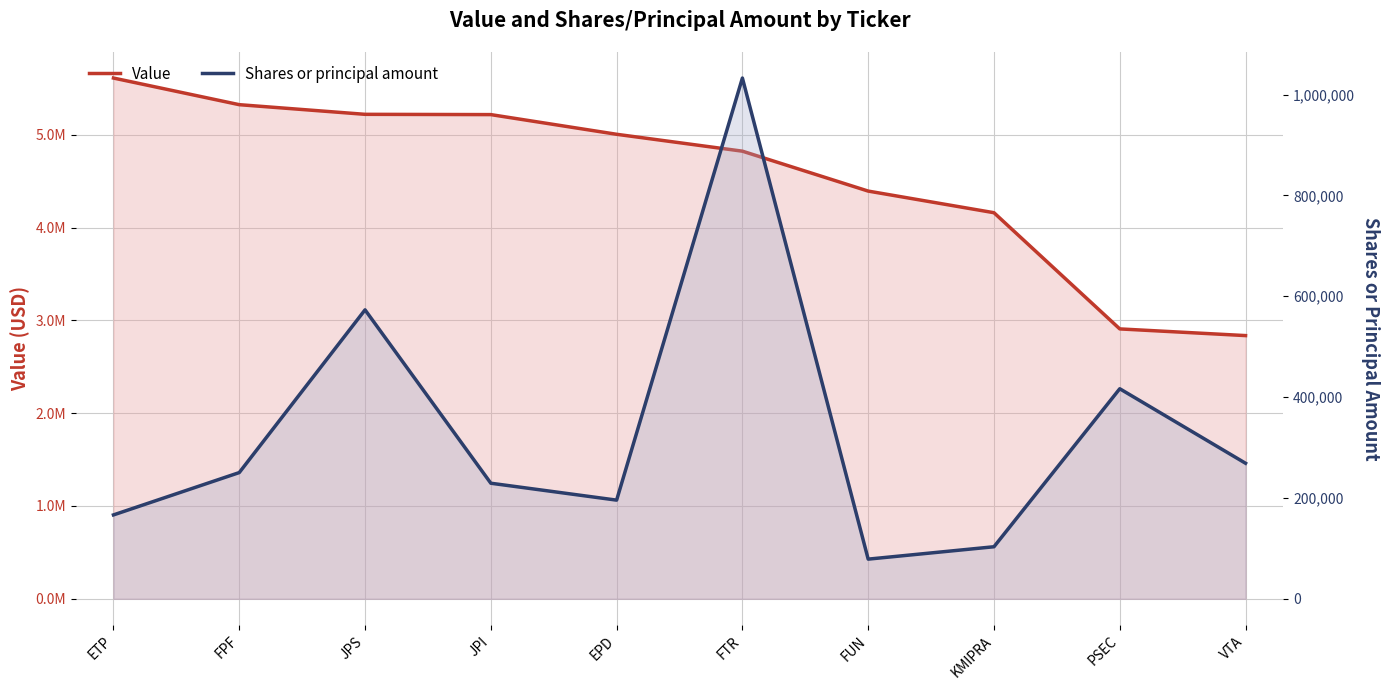

Reading right to left, extract all data points from this chart.

Value: 2836000	2908000	4160000	4393000	4823000	5005000	5217000	5220000	5324000	5611000
Shares or principal amount: 268800	416550	103238	78677	1032664	195677	229199	572988	250299	166355